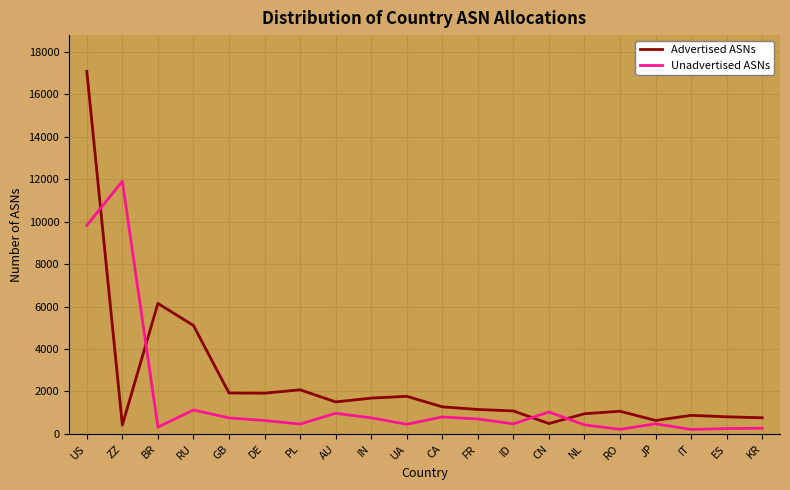

List the series in order of their peak value, highest first.

Advertised ASNs, Unadvertised ASNs